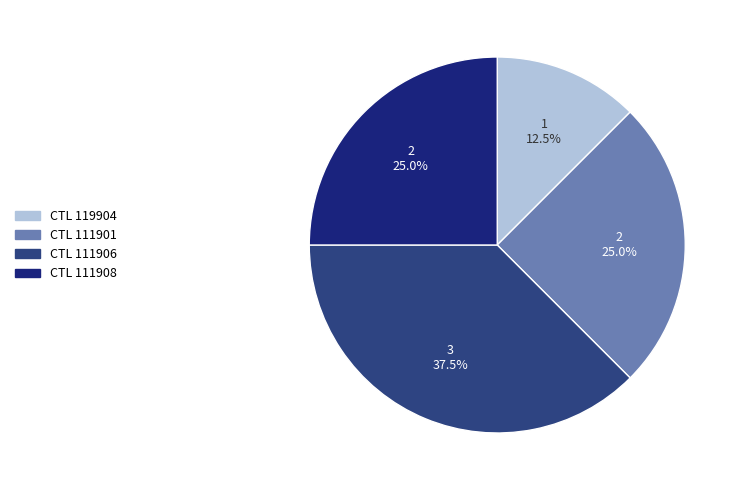

Which category has the smallest portion of the pie?

119904